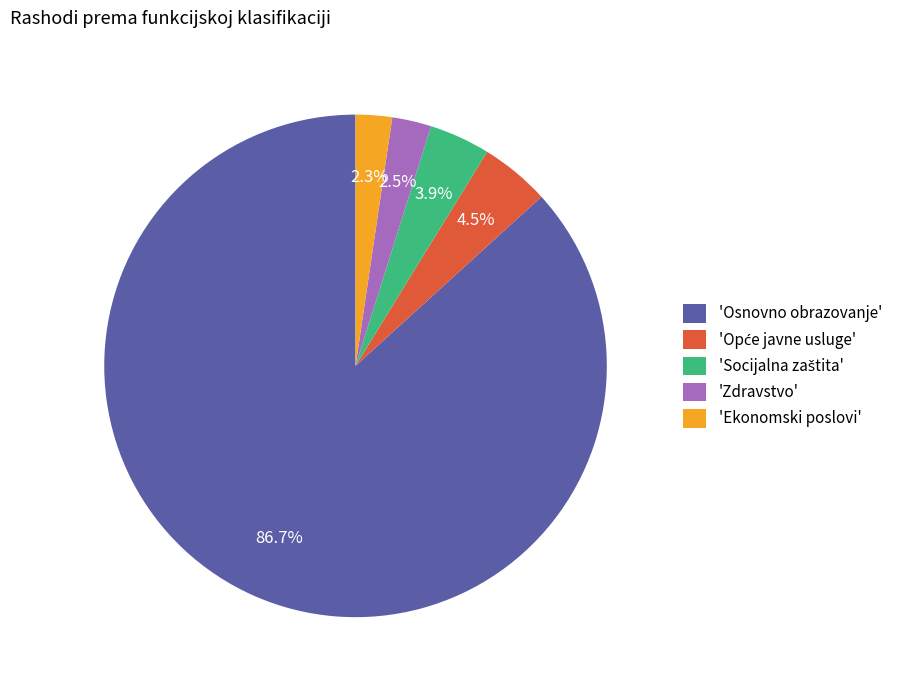

What is the largest slice in the pie chart?

'Osnovno obrazovanje'